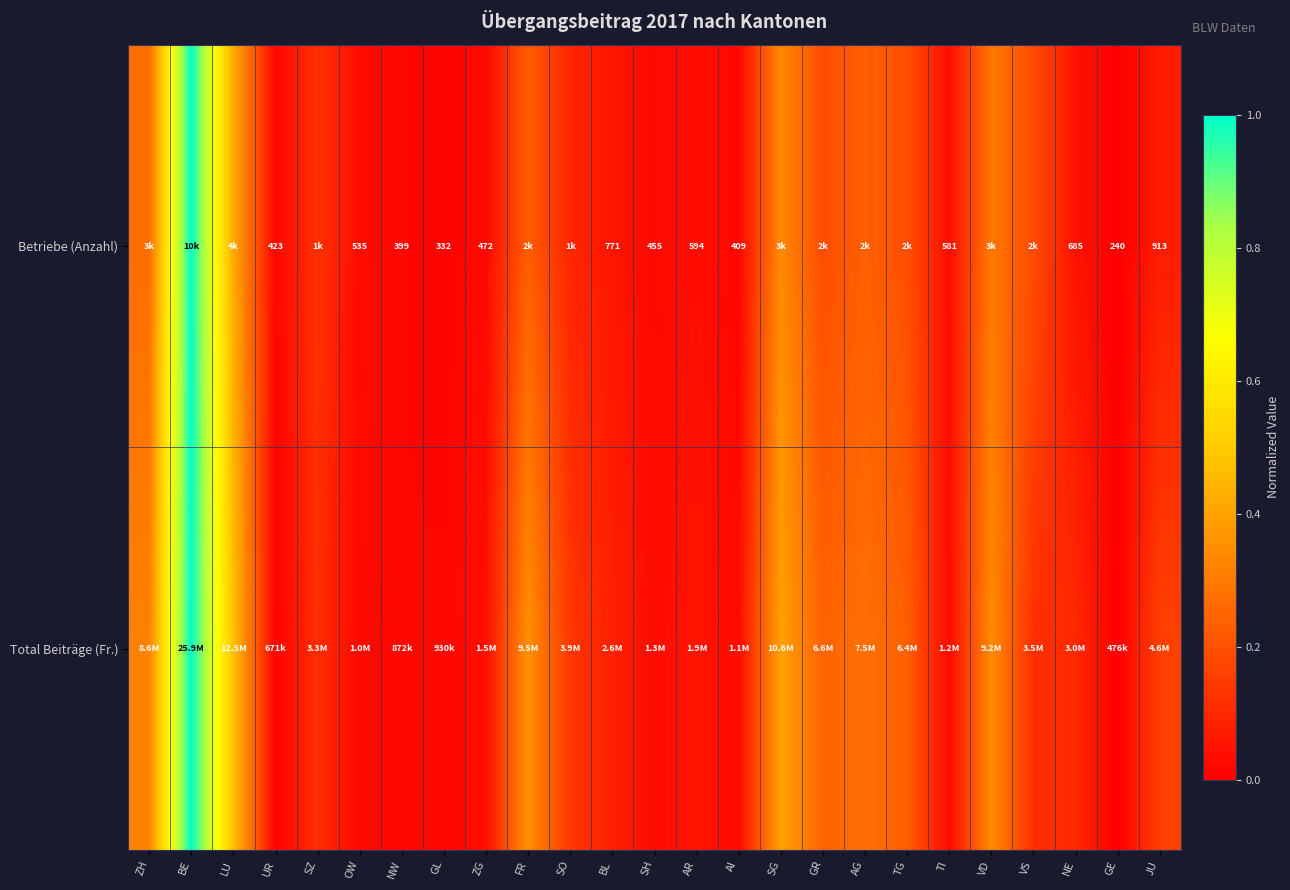

The Betriebe (Anzahl) series shows -0.6 at GE. True or false?

False